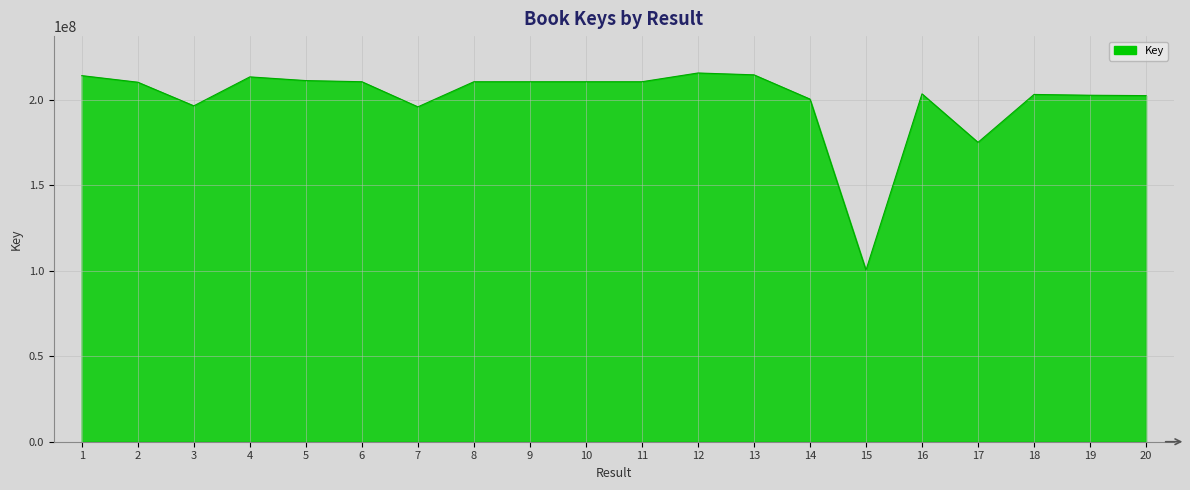

Does the chart have visible grid lines?

Yes